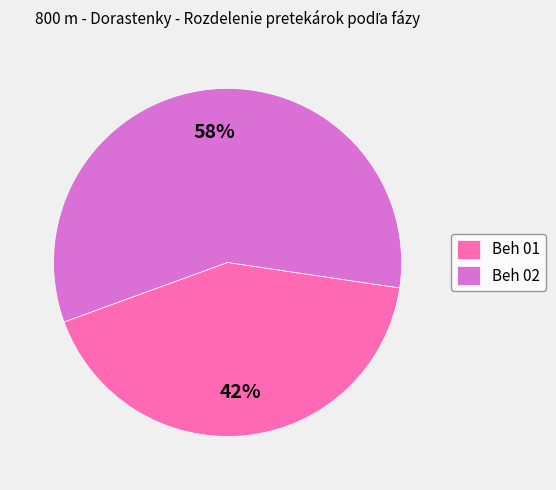

Count the number of slices in the pie.

2